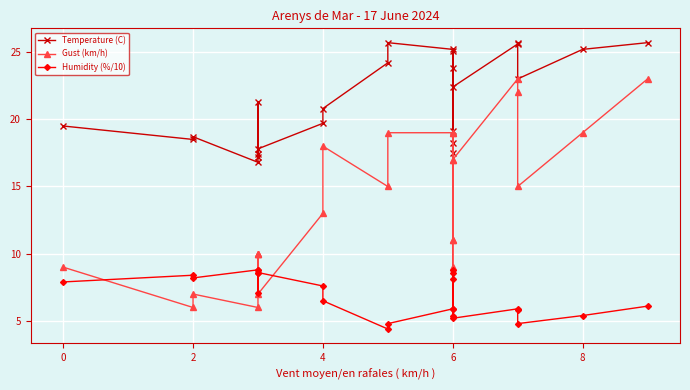

What is the minimum value shown in the chart?

4.4